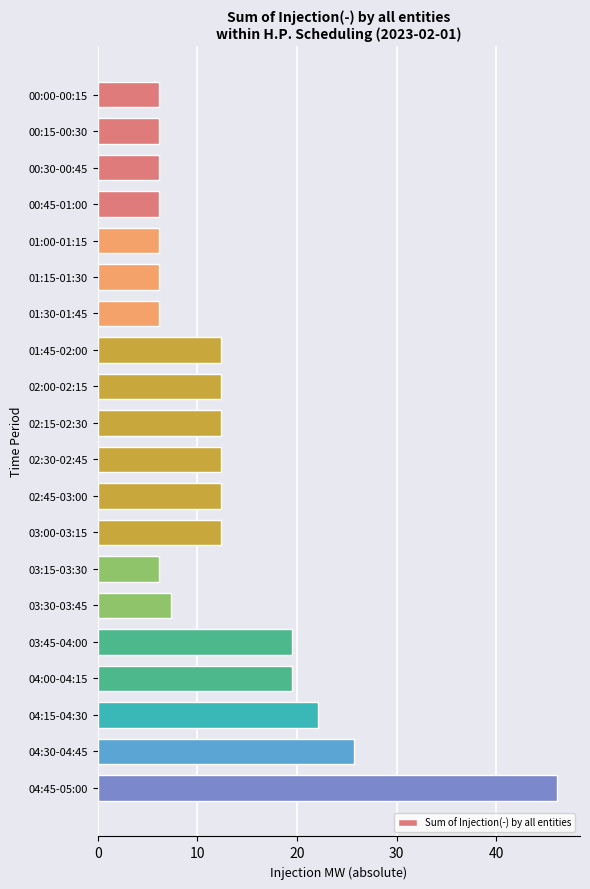

What is the difference between the maximum and second lowest values?

40.0